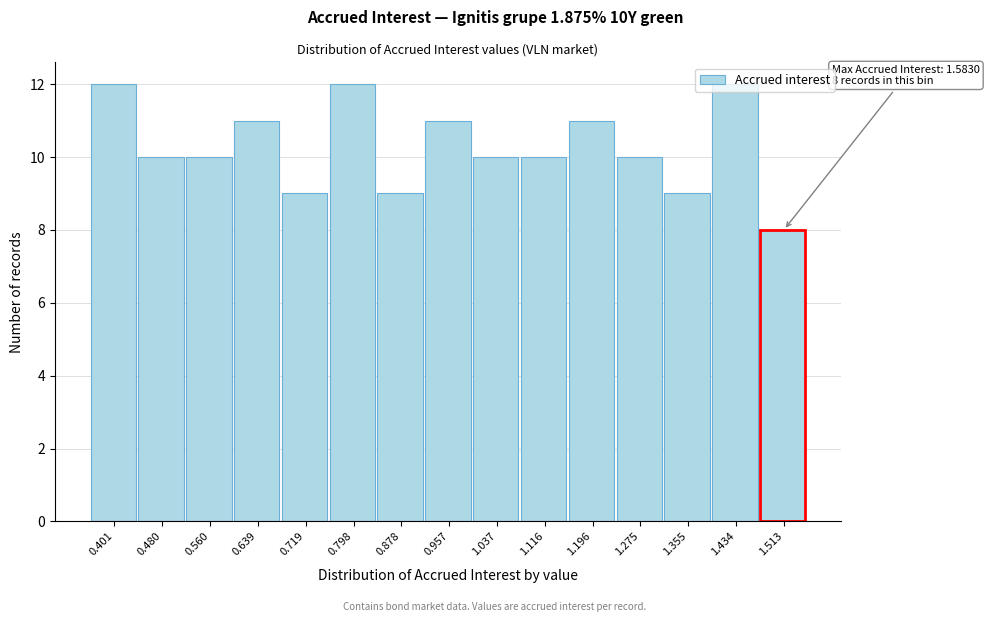

The value at 1.434 is 18. True or false?

False